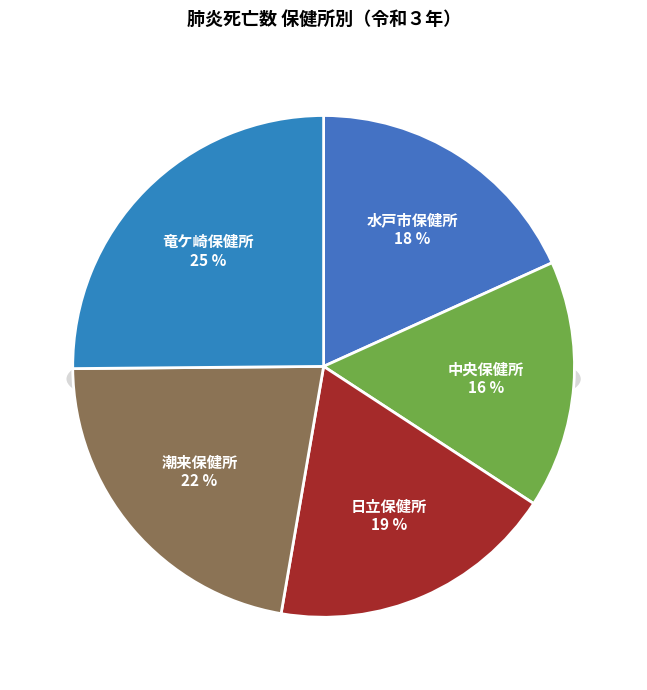

What portion of the pie excludes 水戸市保健所?

81.8%